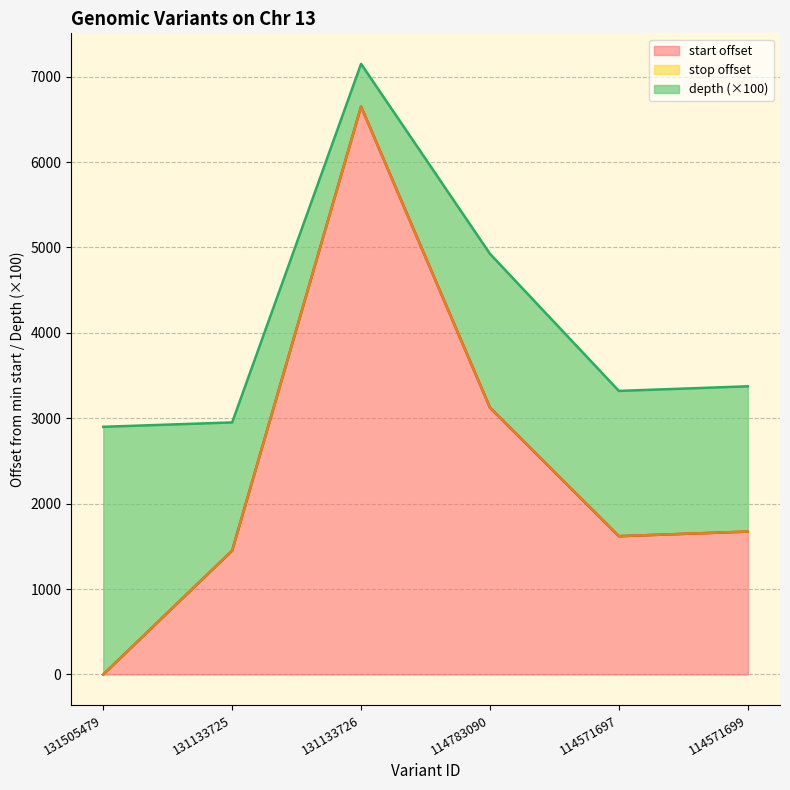

True or false: start has a value of 2580 at 114571697.

False